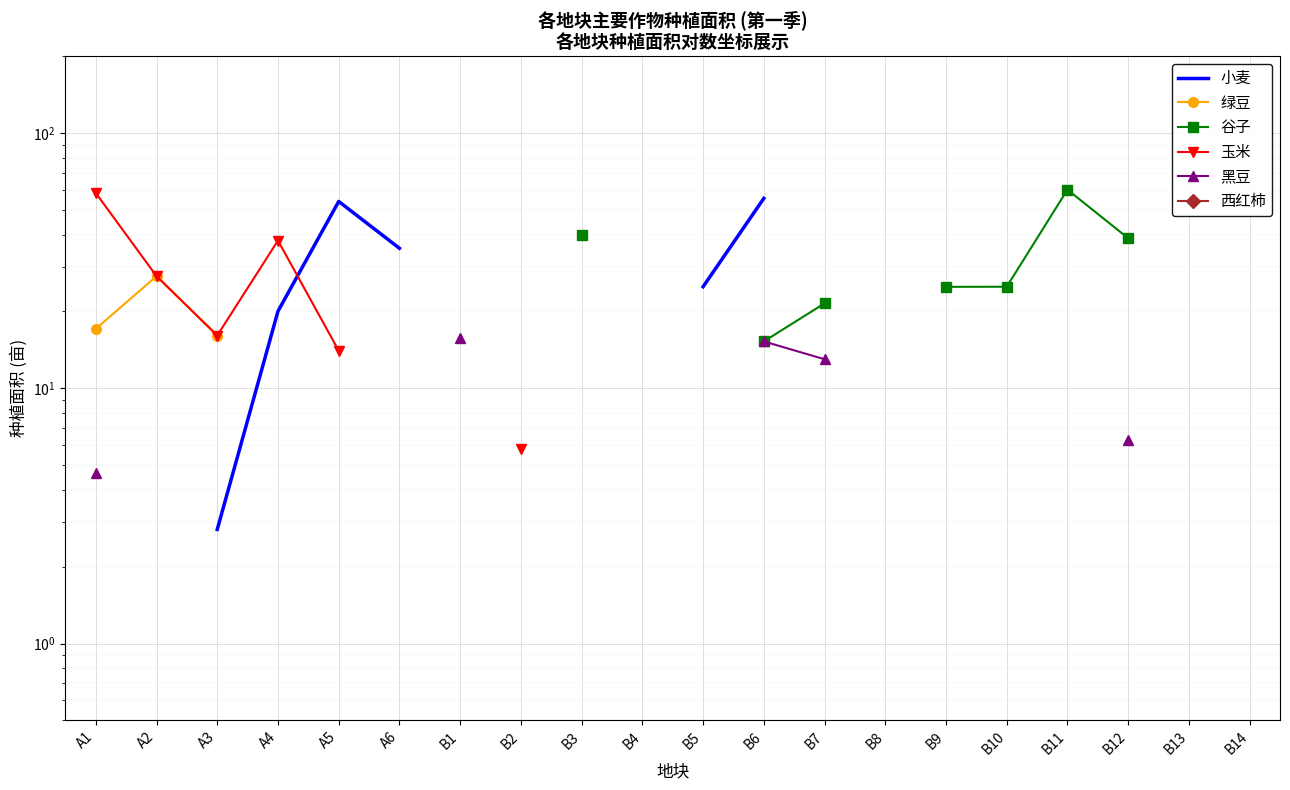

True or false: 玉米 and 绿豆 intersect in this chart.

False